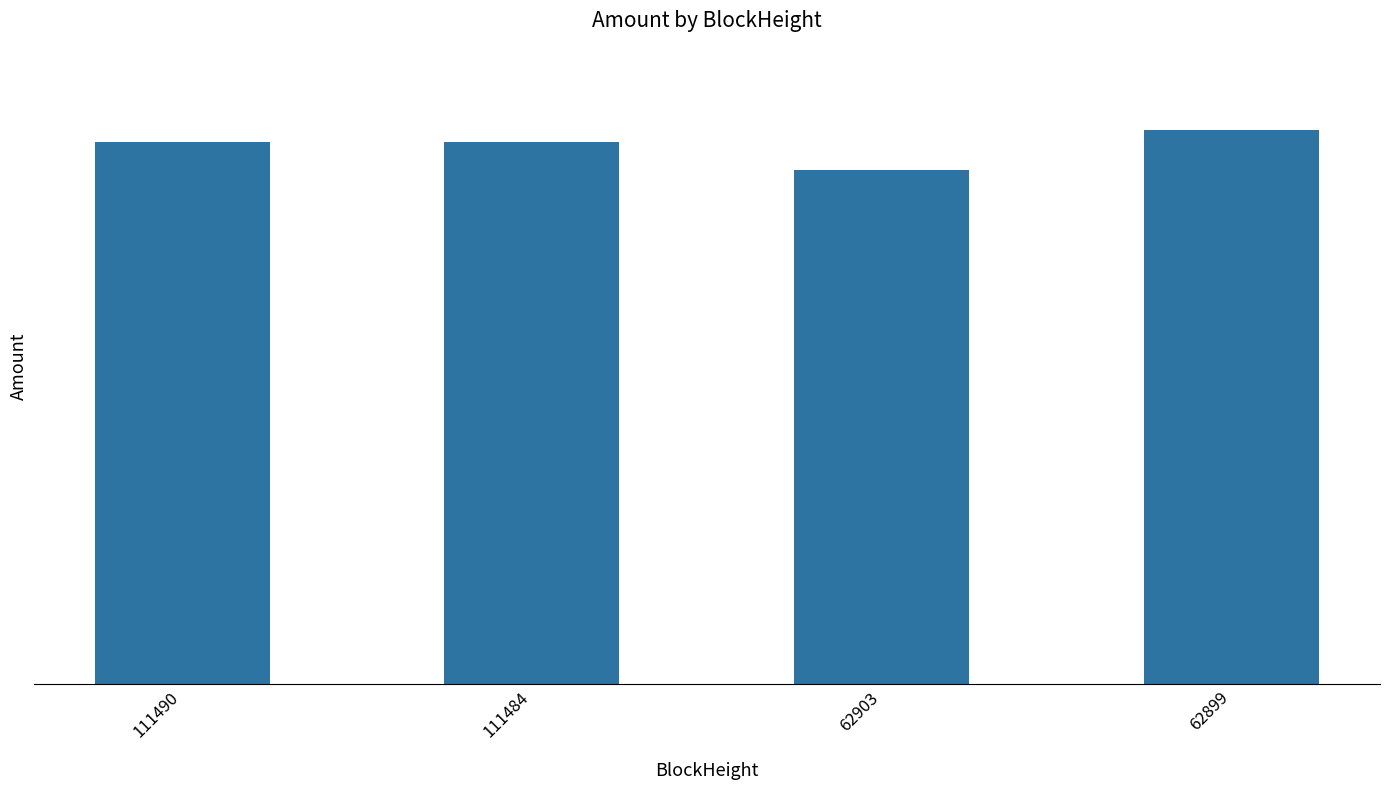

Are the bars horizontal?

No